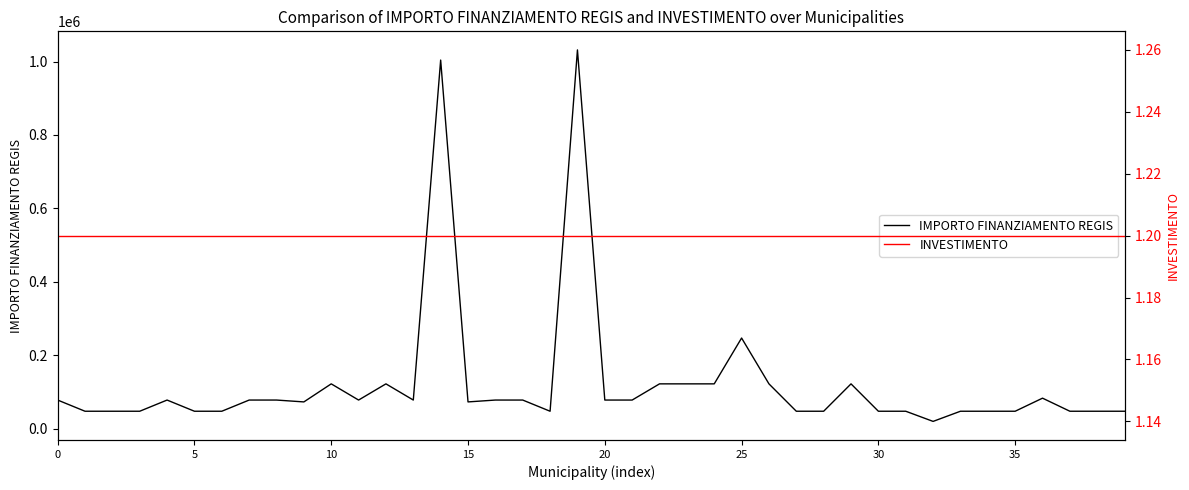

What is the highest value of the IMPORTO FINANZIAMENTO REGIS series?

1031574